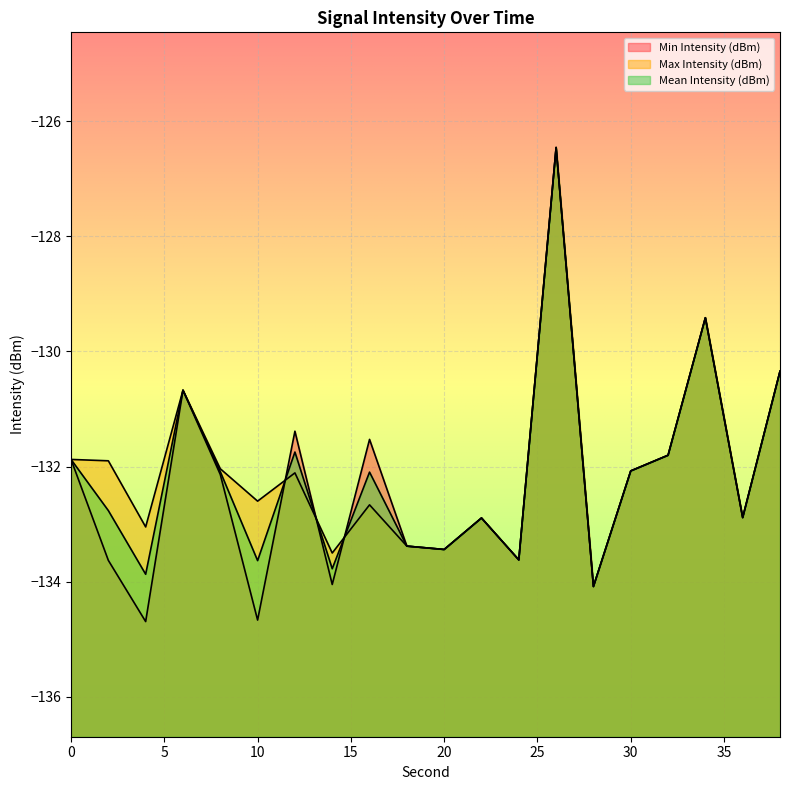

Reading left to right, transcribe all the data shown in this chart.

Min Intensity (dBm): 0=-131.9	2=-133.6	4=-134.7	6=-130.7	8=-132.1	10=-134.7	12=-131.4	14=-134.0	16=-131.5	18=-133.4	20=-133.4	22=-132.9	24=-133.6	26=-126.5	28=-134.1	30=-132.1	32=-131.8	34=-129.4	36=-132.9	38=-130.3
Max Intensity (dBm): 0=-131.9	2=-131.9	4=-133.0	6=-130.7	8=-132.0	10=-132.6	12=-132.1	14=-133.5	16=-132.7	18=-133.4	20=-133.4	22=-132.9	24=-133.6	26=-126.5	28=-134.1	30=-132.1	32=-131.8	34=-129.4	36=-132.9	38=-130.3
Mean Intensity (dBm): 0=-131.9	2=-132.8	4=-133.9	6=-130.7	8=-132.1	10=-133.6	12=-131.7	14=-133.8	16=-132.1	18=-133.4	20=-133.4	22=-132.9	24=-133.6	26=-126.5	28=-134.1	30=-132.1	32=-131.8	34=-129.4	36=-132.9	38=-130.3